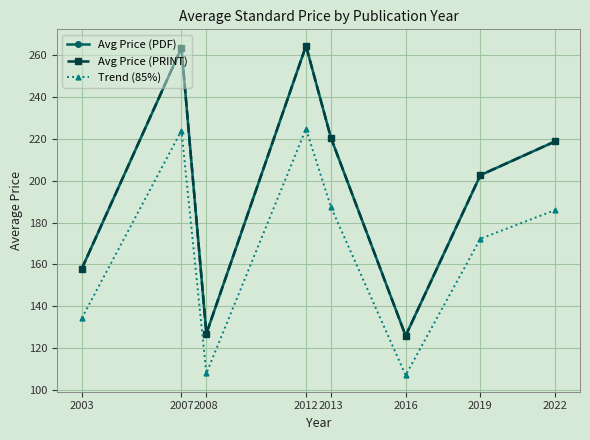

True or false: Trend (85%) has more than 2 interior local peaks.

False